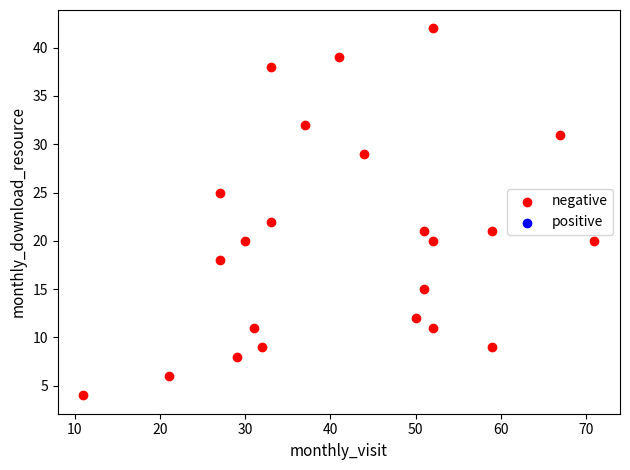

What is the range of X values (max minus min)?

60